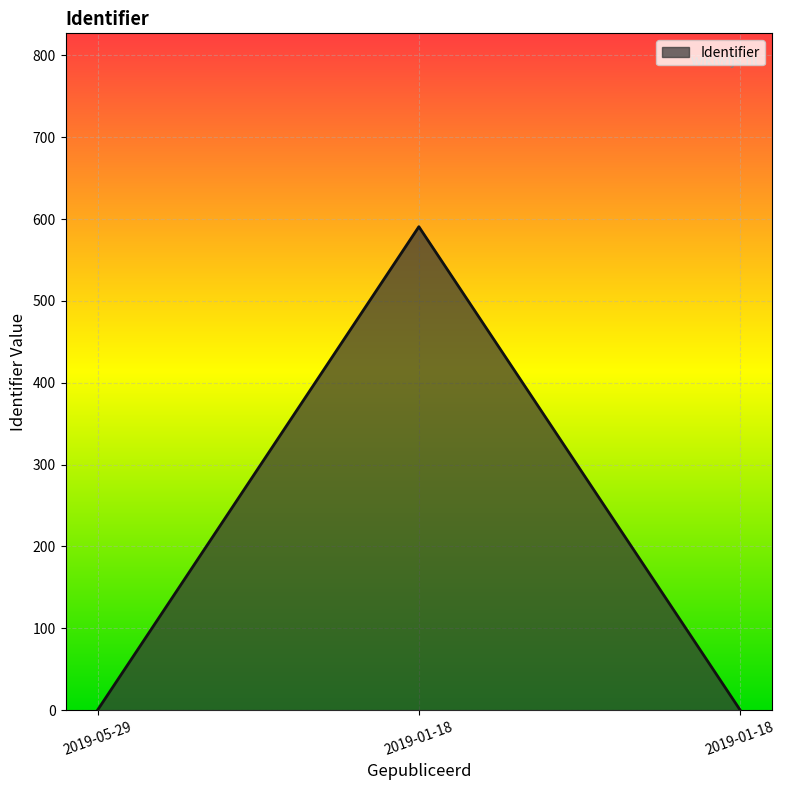

What value does the data have at 2019-01-18?

590.8